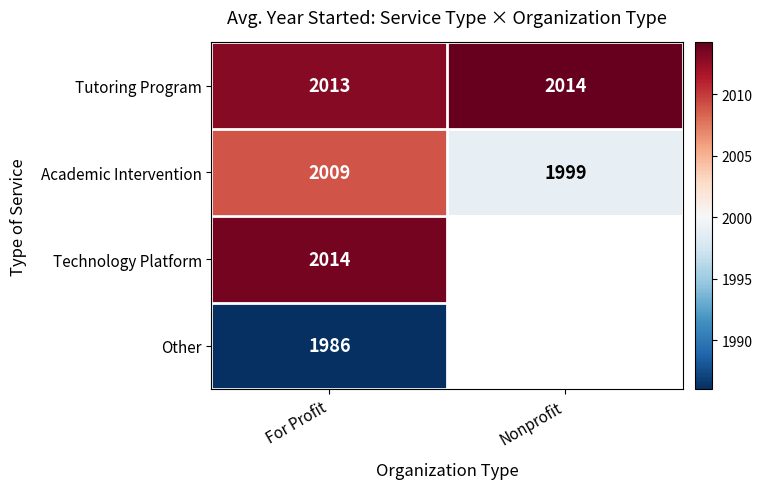

What is the average value of the Academic Intervention series?

2004.0